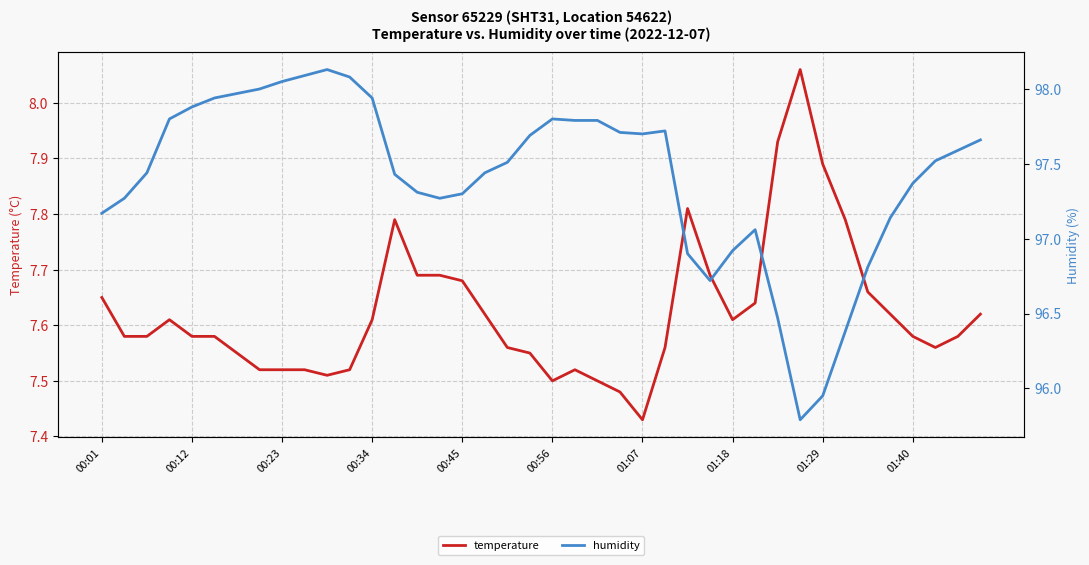

What is the difference between the second highest and minimum values in the temperature series?

0.5